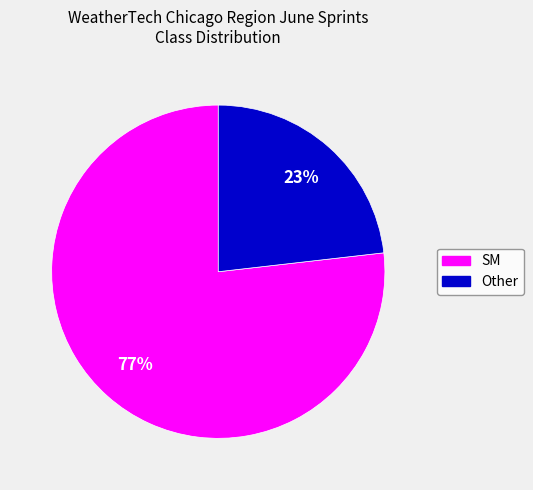

Do SM and Other together represent more than half of the pie?

Yes